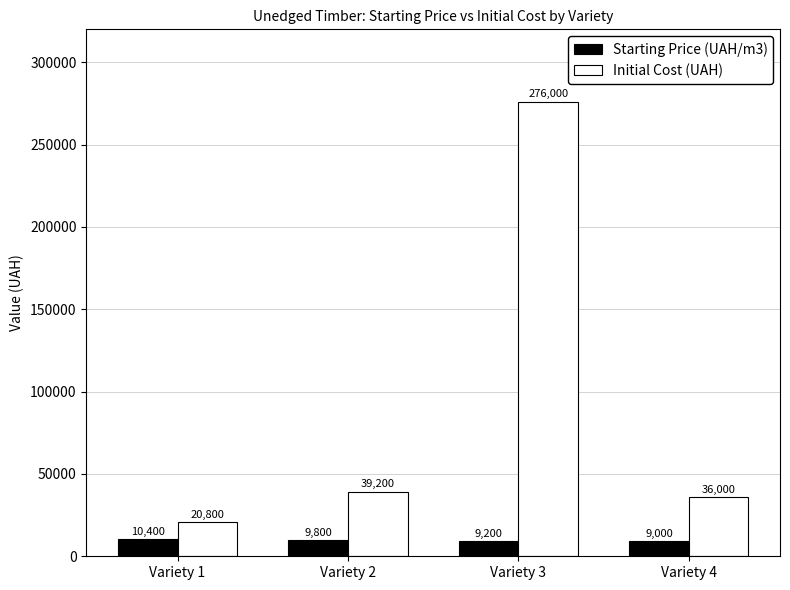

Is it true that Initial Cost (UAH) equals 439025 at Variety 3?

False